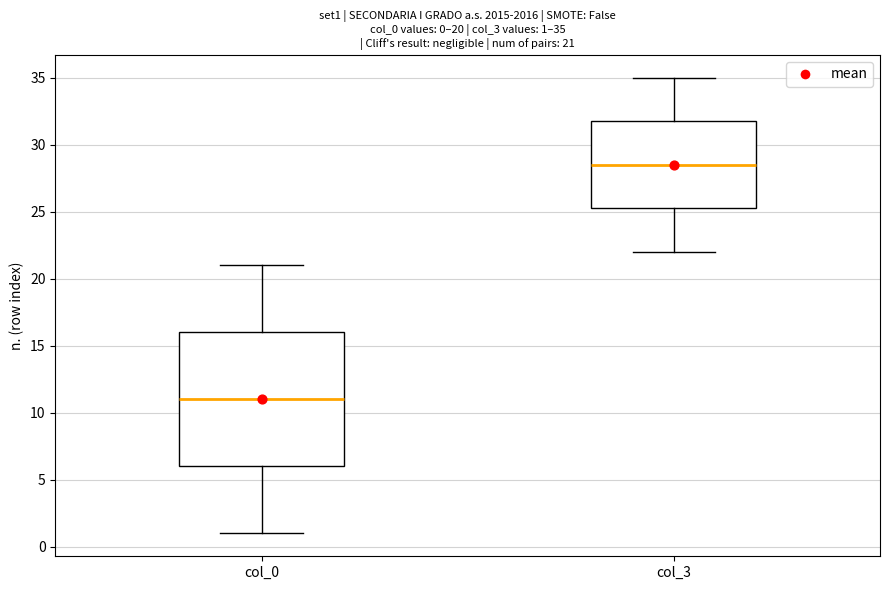

Comparing the boxes themselves (not the whiskers), which one is the tallest?

col_0